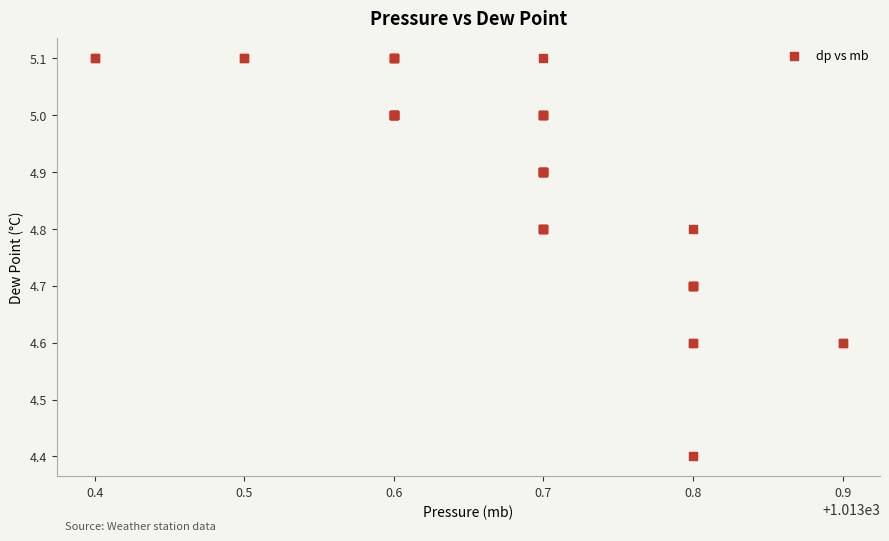

What Y value in the scatter plot is closest to 4?

4.4